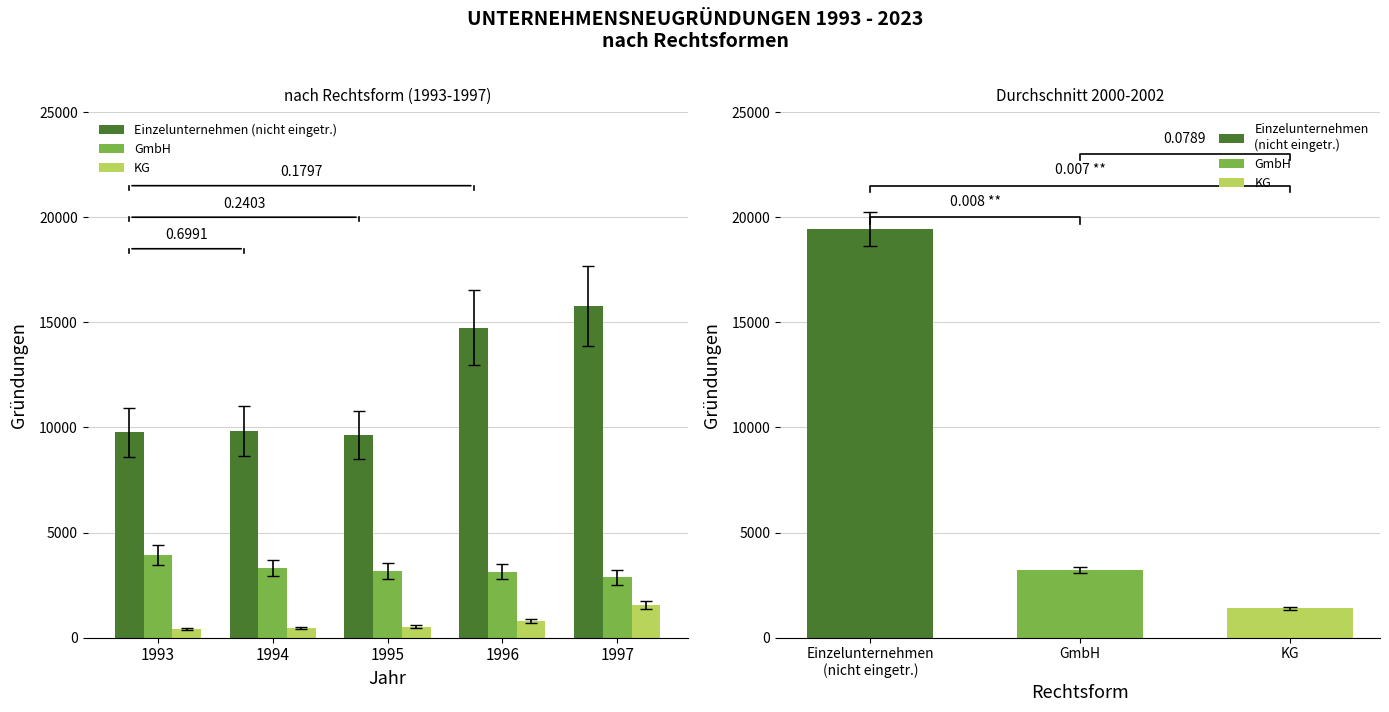

What is the lowest value of the GmbH series?

2865